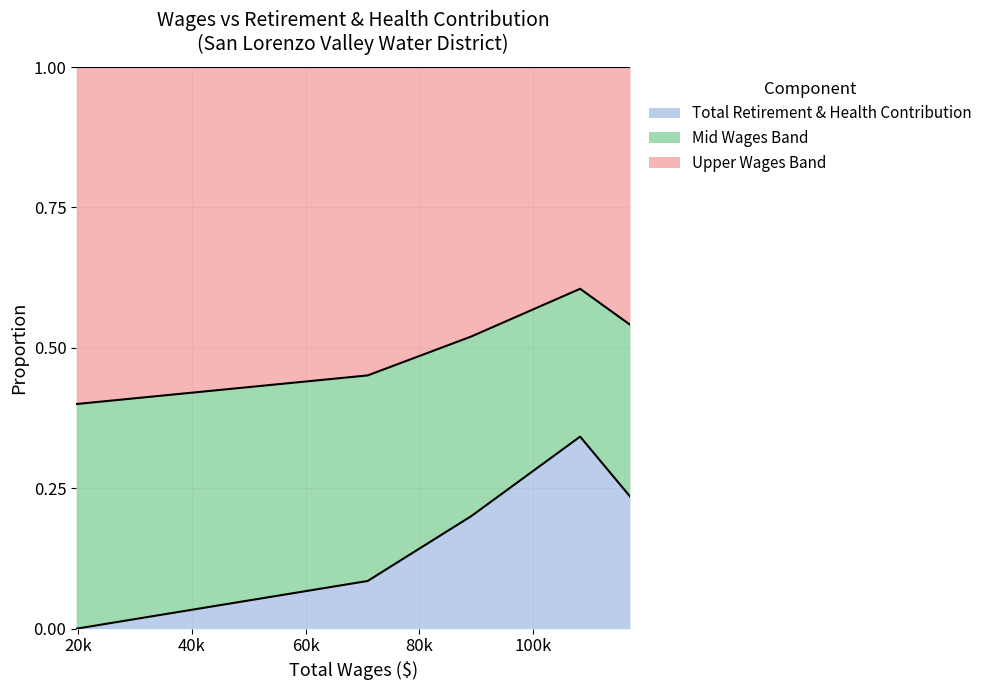

Rank the categories by value from highest to lowest.

108273, 117041, 89135, 70919, 19666